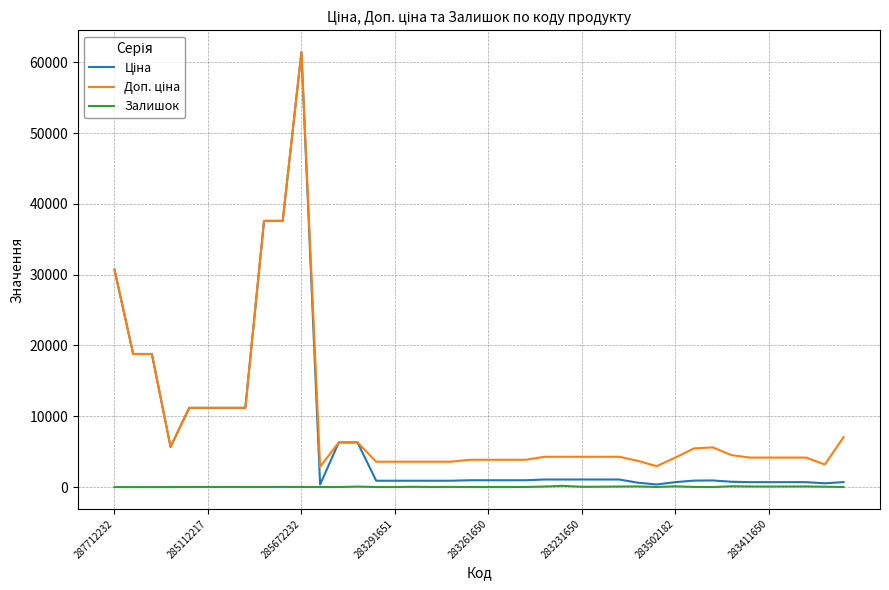

What is the greatest value displayed?

61434.3